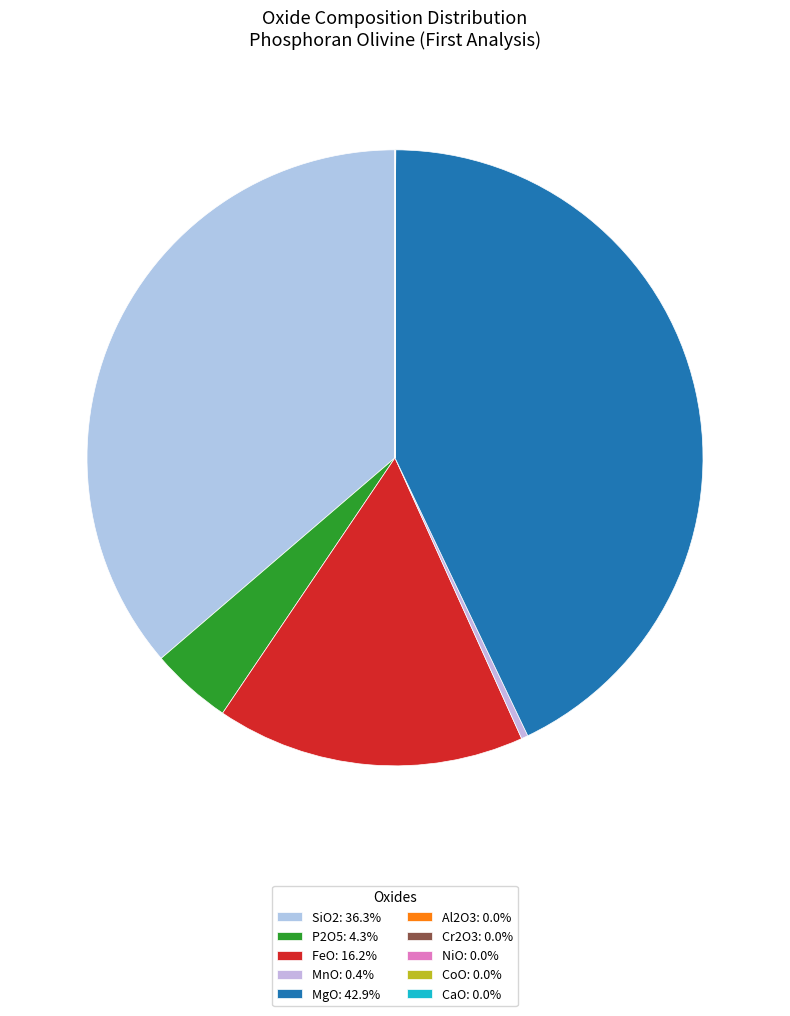

To the nearest percent, what is the difference between the largest and smallest slice percentages?

43%